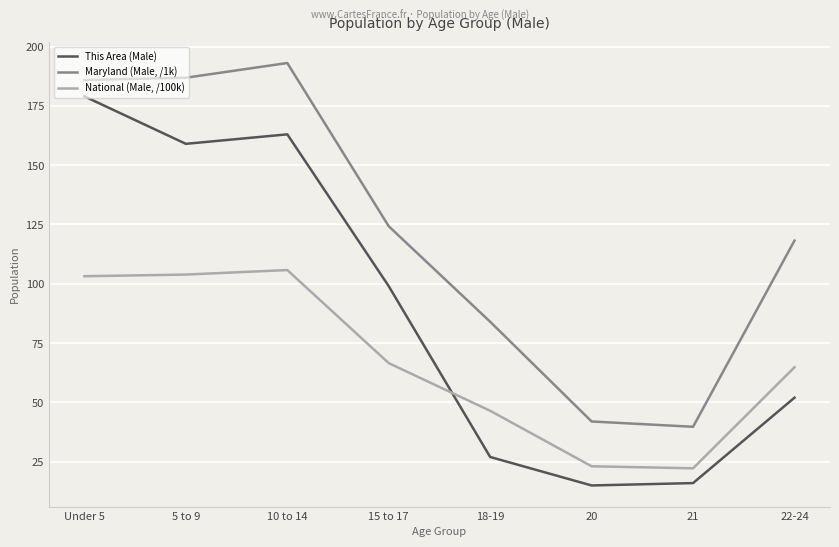

What is the highest value of the This Area (Male) series?

179.0